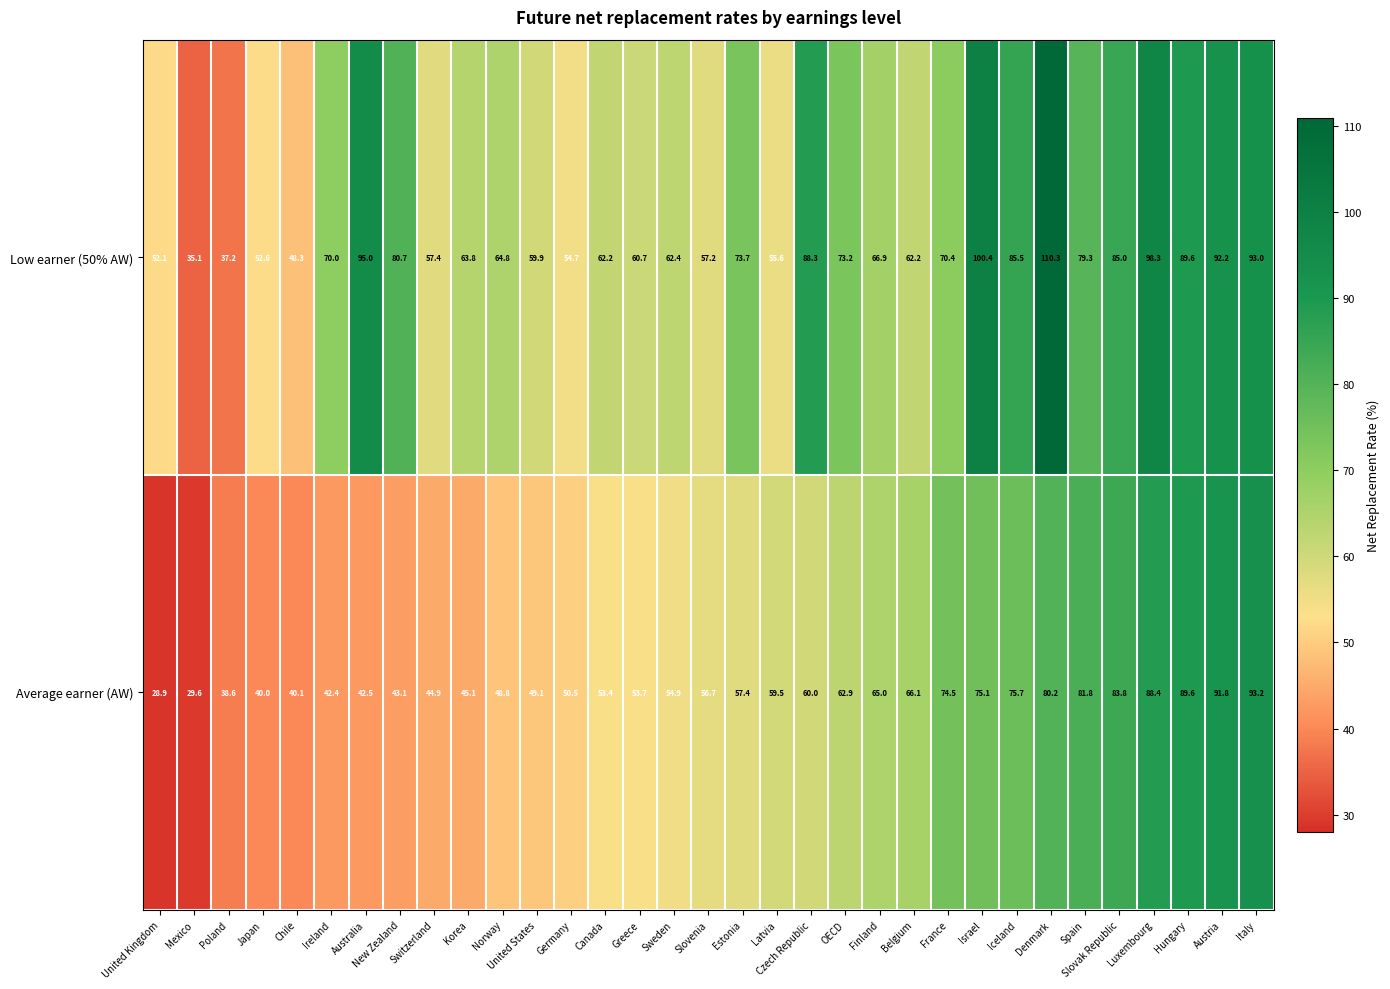

How many categories are shown in the chart?

33